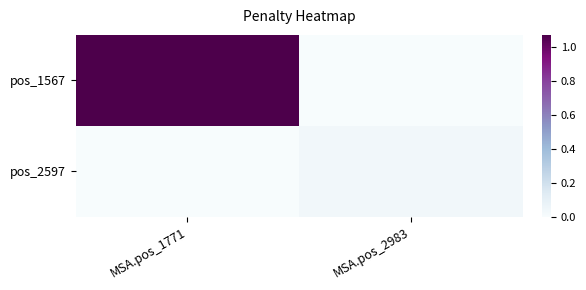

Reading left to right, list all the values displayed in this chart.

pos_1567: MSA.pos_1771=1.1	MSA.pos_2983=0.0
pos_2597: MSA.pos_1771=0.0	MSA.pos_2983=0.0